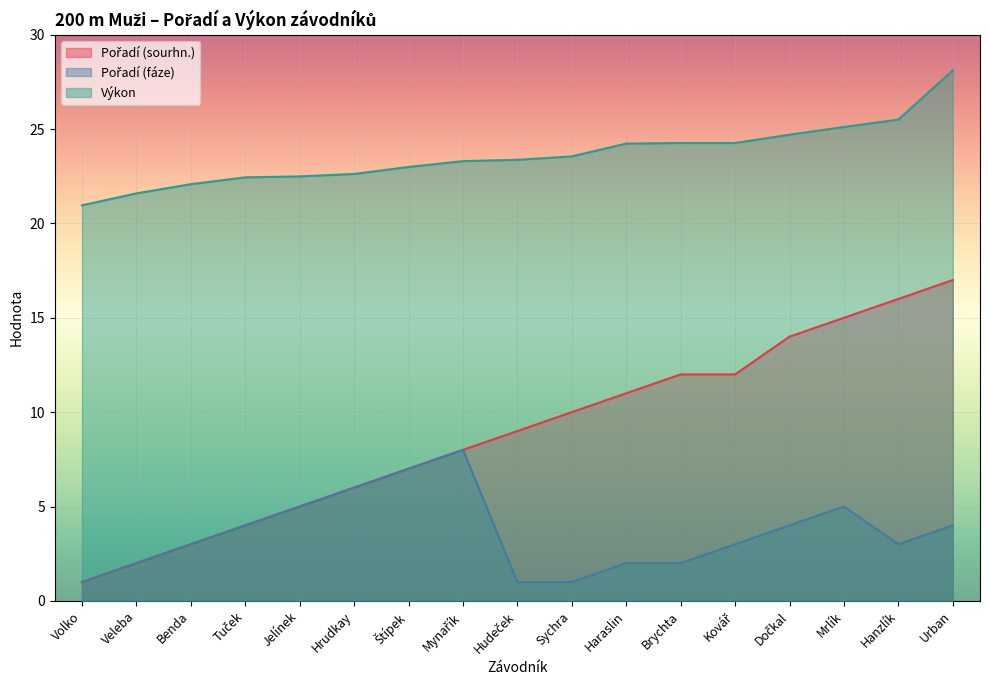

Count the Pořadí (fáze) values in the range 2 to 5.

11